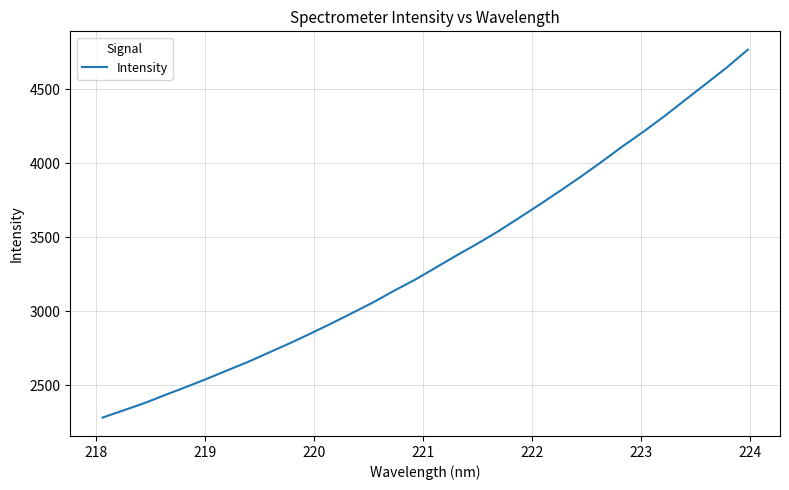

What is the difference between the maximum and minimum values?

2485.0